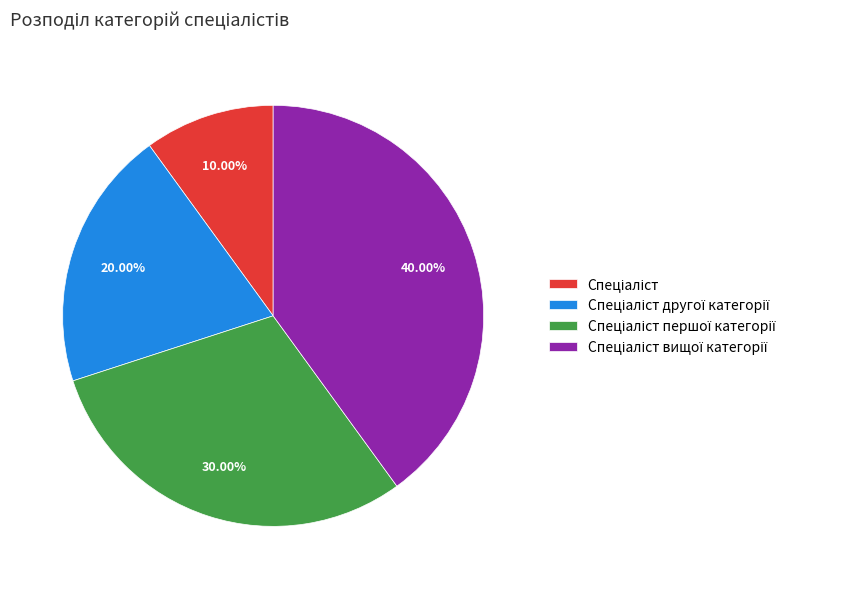

Does any single category account for the majority?

No